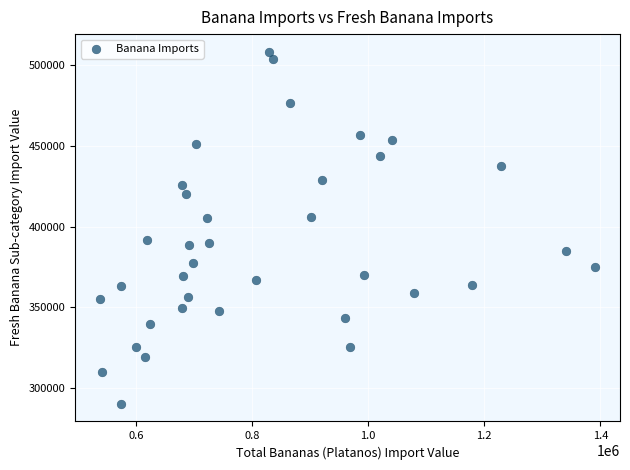

What is the range of Y values (max minus min)?

217674.5